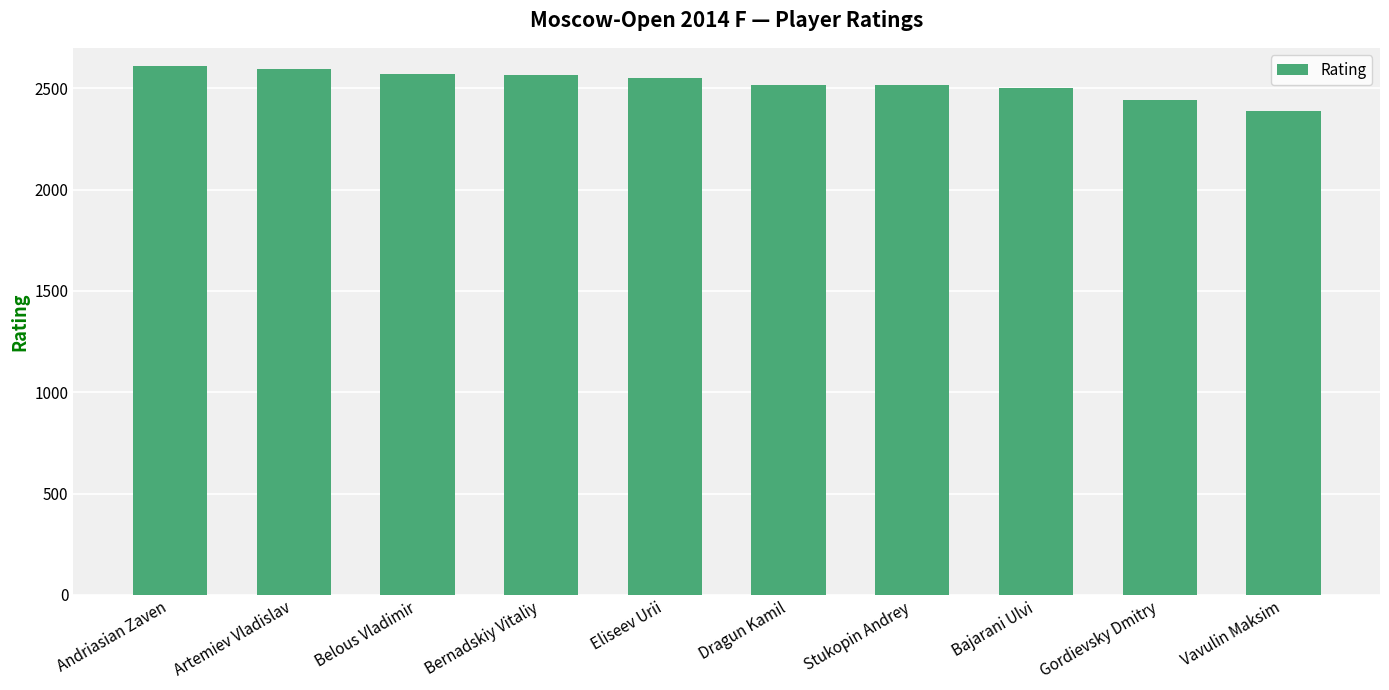

What is the sum of the values at Vavulin Maksim and Stukopin Andrey?

4907